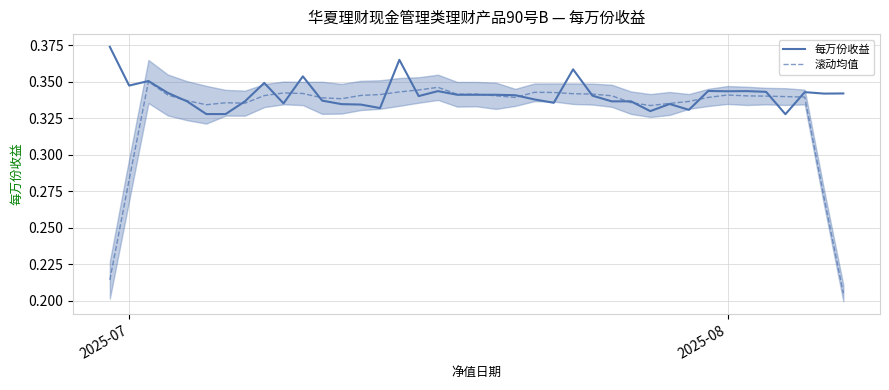

How many intersections are there between 每万份收益 and 滚动均值?

16